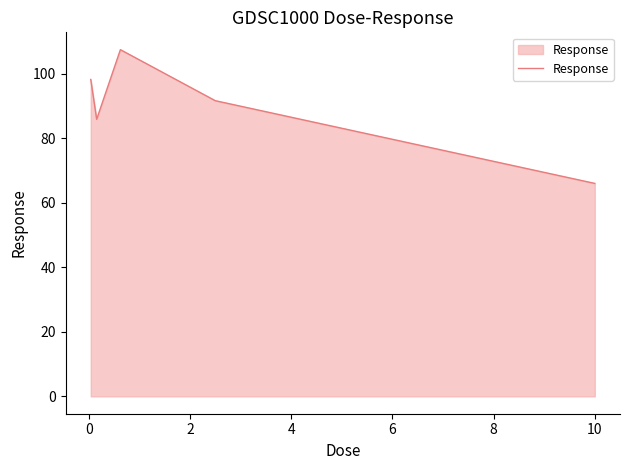

How many lines are shown in the chart?

1